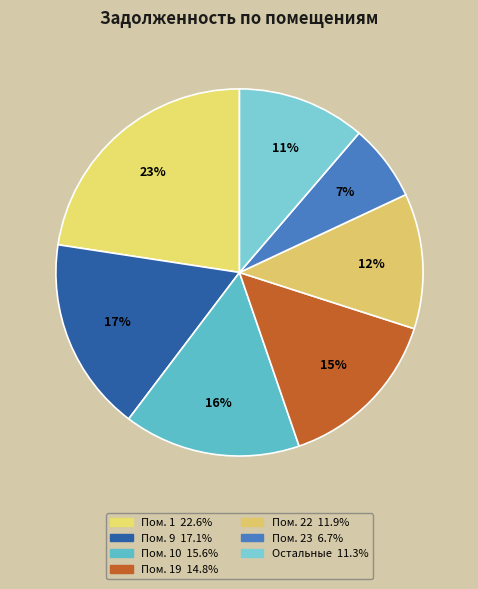

Which category has the biggest portion of the pie?

1